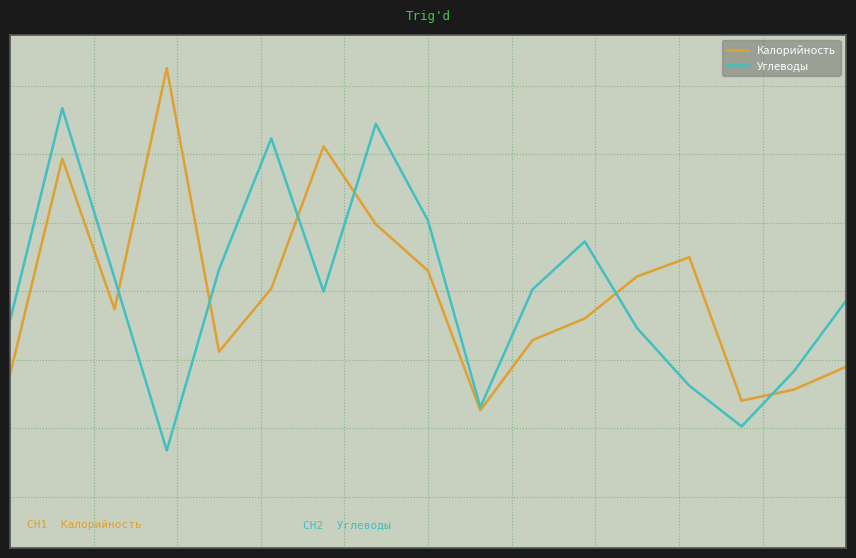

Does the chart have visible grid lines?

Yes